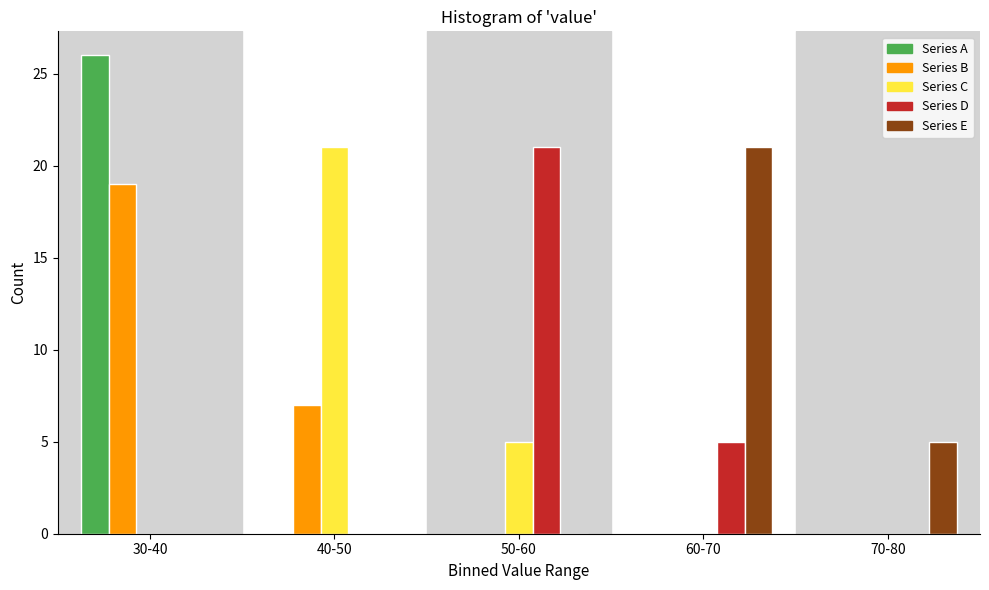

Reading left to right, list all the values displayed in this chart.

Series A: 30-40=26	40-50=0	50-60=0	60-70=0	70-80=0
Series B: 30-40=19	40-50=7	50-60=0	60-70=0	70-80=0
Series C: 30-40=0	40-50=21	50-60=5	60-70=0	70-80=0
Series D: 30-40=0	40-50=0	50-60=21	60-70=5	70-80=0
Series E: 30-40=0	40-50=0	50-60=0	60-70=21	70-80=5